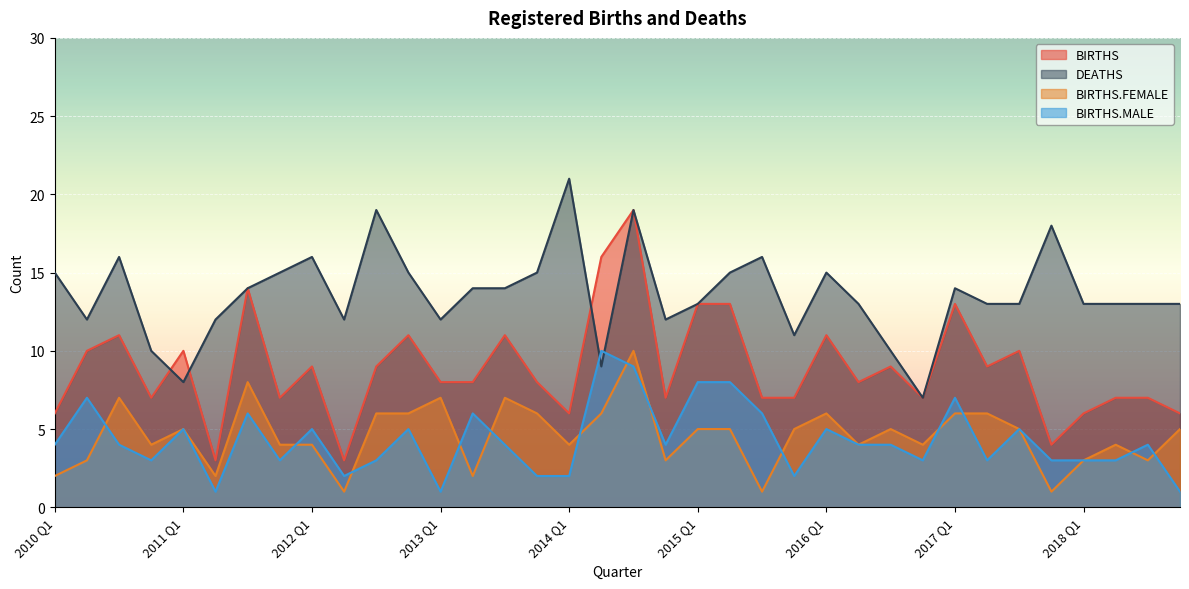

At 2018 Q2, list the series in order from largest to smallest.

DEATHS, BIRTHS, BIRTHS.FEMALE, BIRTHS.MALE